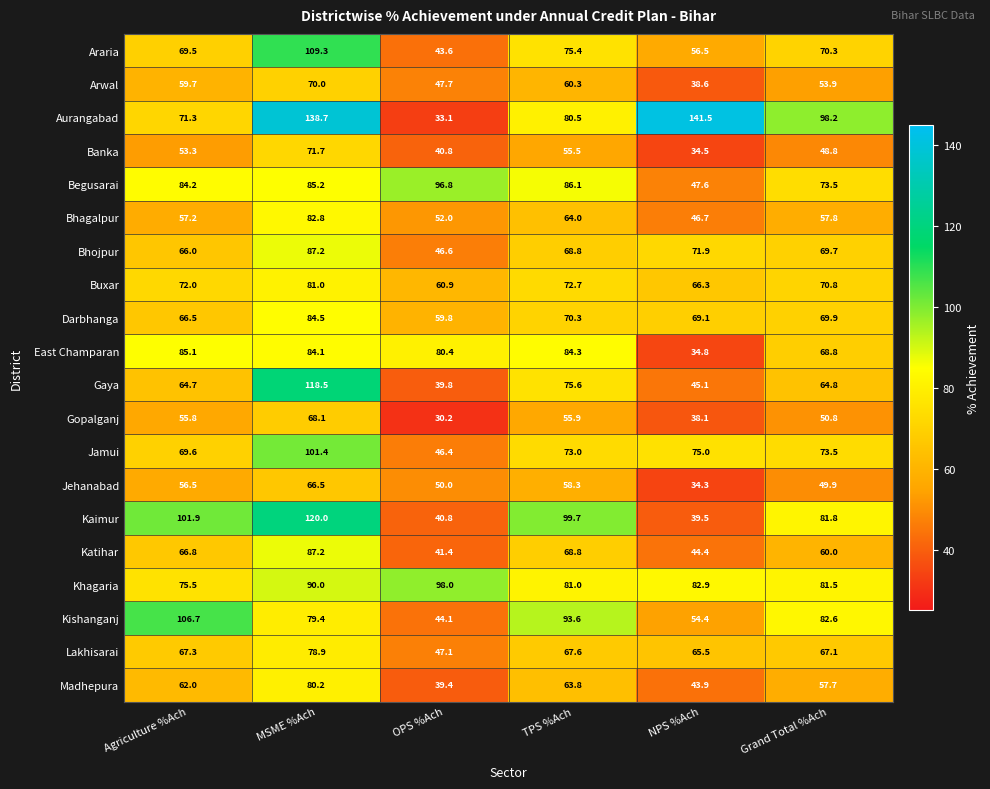

What is the difference between the maximum and minimum values in the Arwal series?

31.4